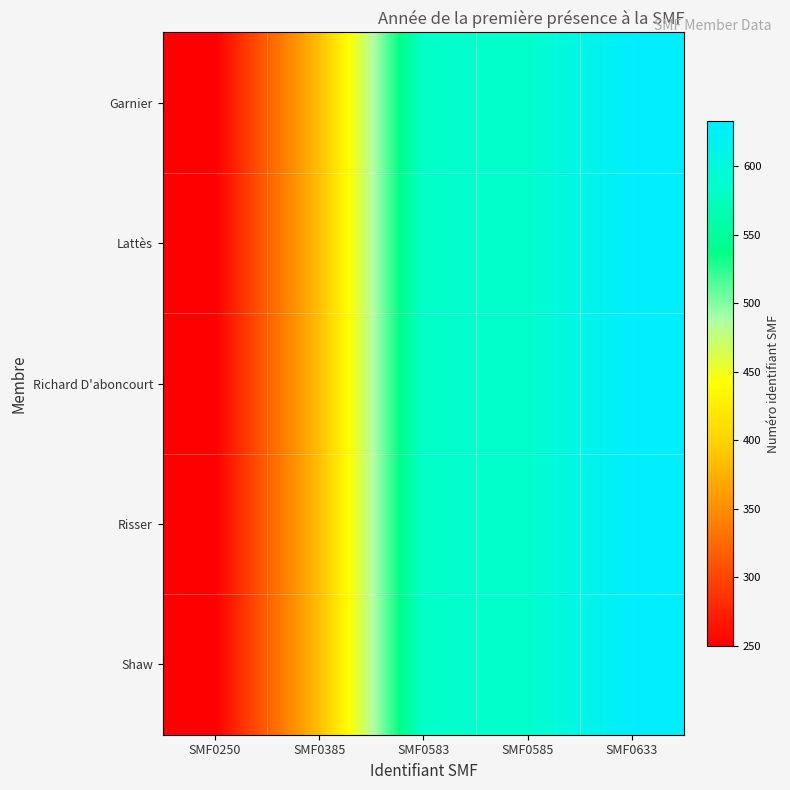

Which series has the widest spread of values?

Garnier